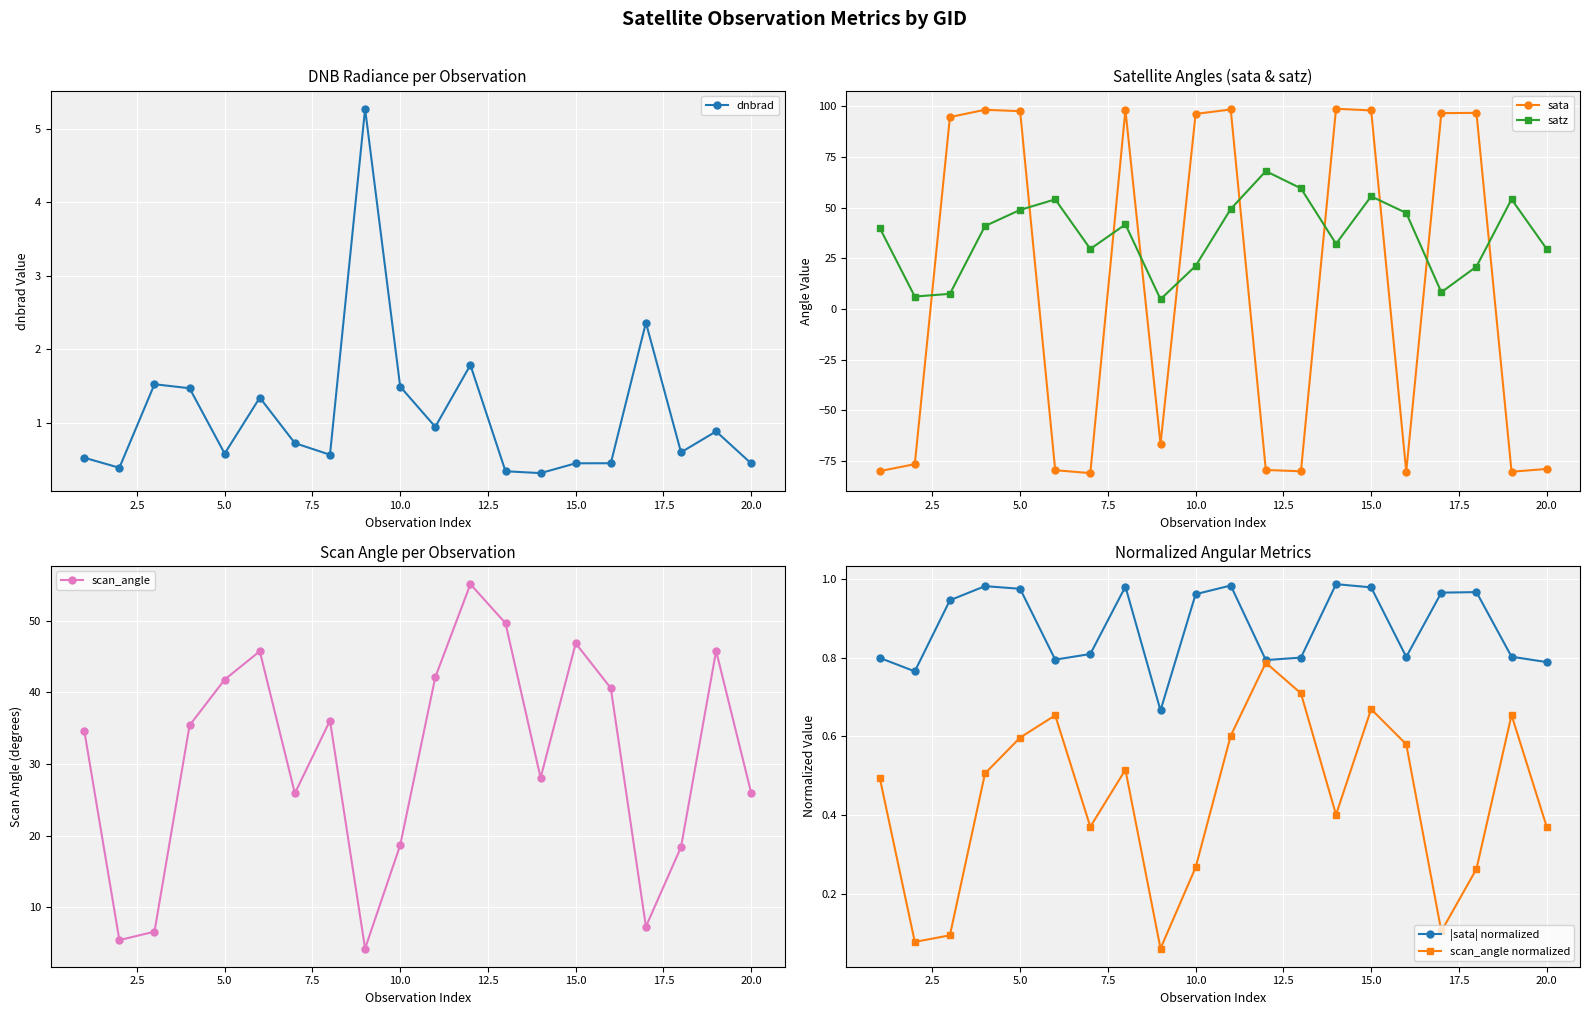

True or false: satz has more than 2 points higher than both neighbors.

True